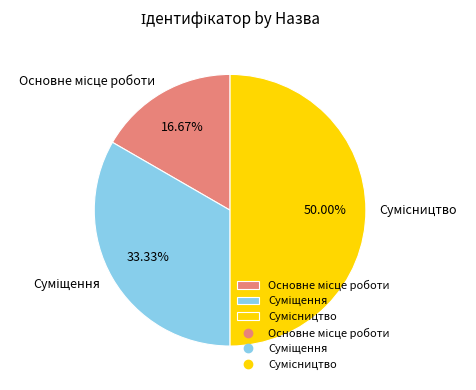

Count the number of slices in the pie.

3